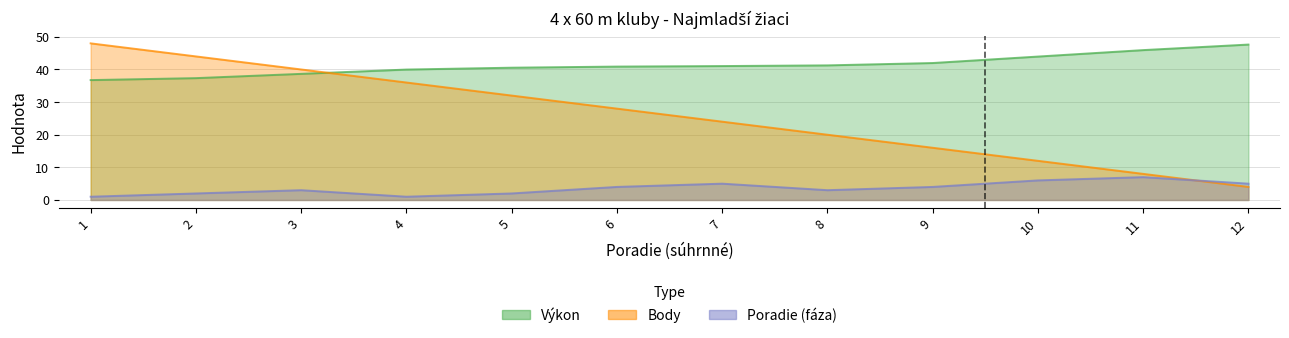

How many interior local valleys does the Poradie (fáza) series have?

2